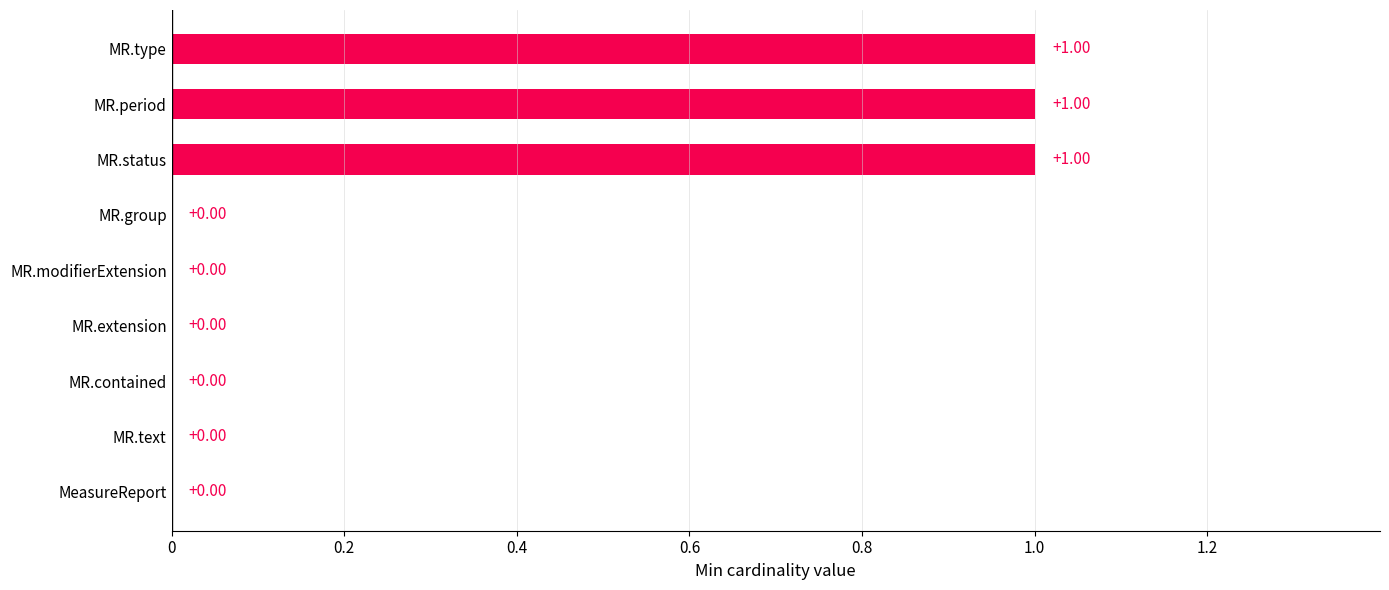

Which has a higher value, MR.type or MR.modifierExtension?

MR.type